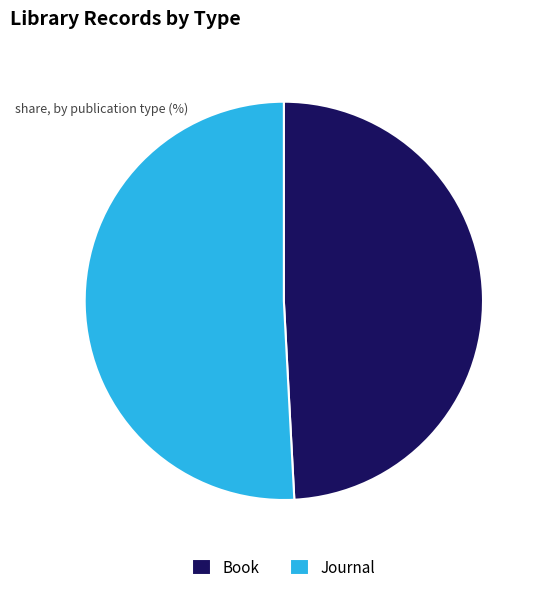

Combined, do Book and Journal account for over 50%?

Yes